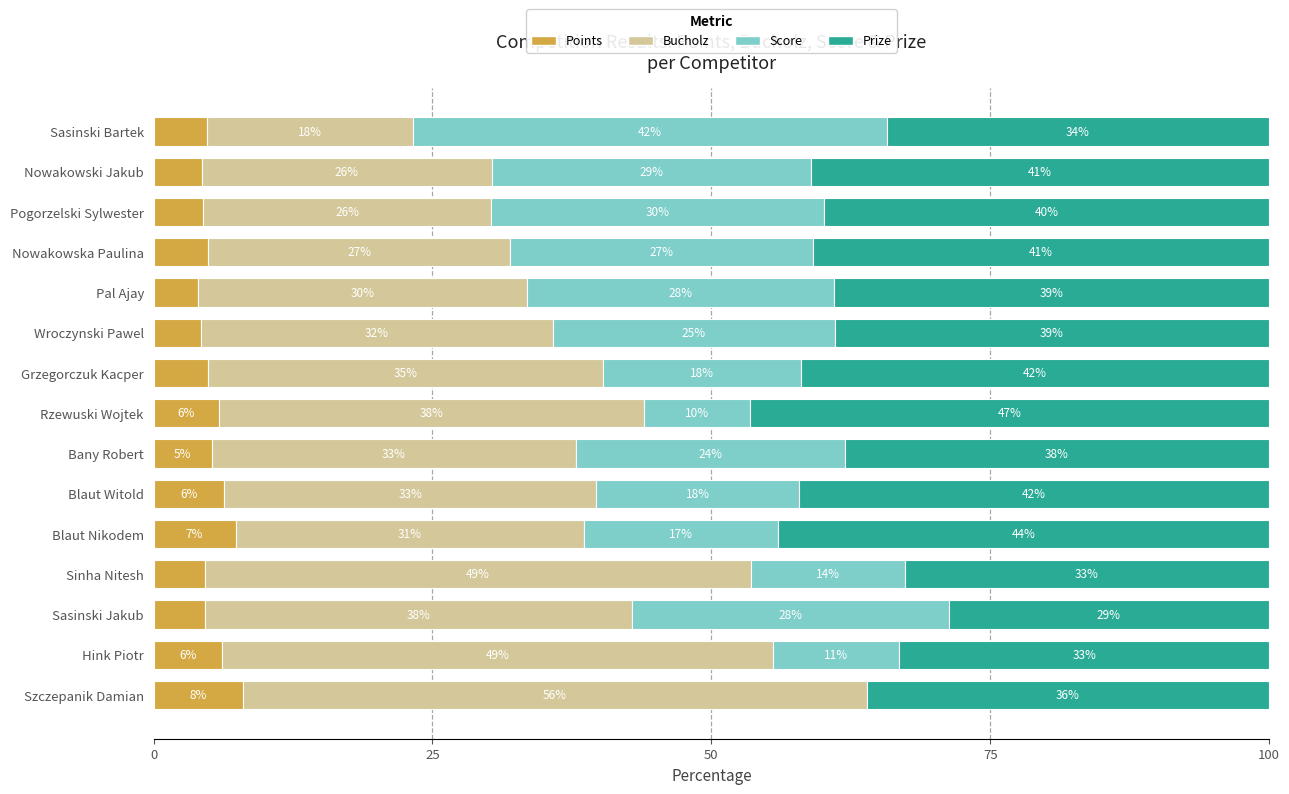

What are all the series names shown in the legend?

Points, Bucholz, Score, Prize